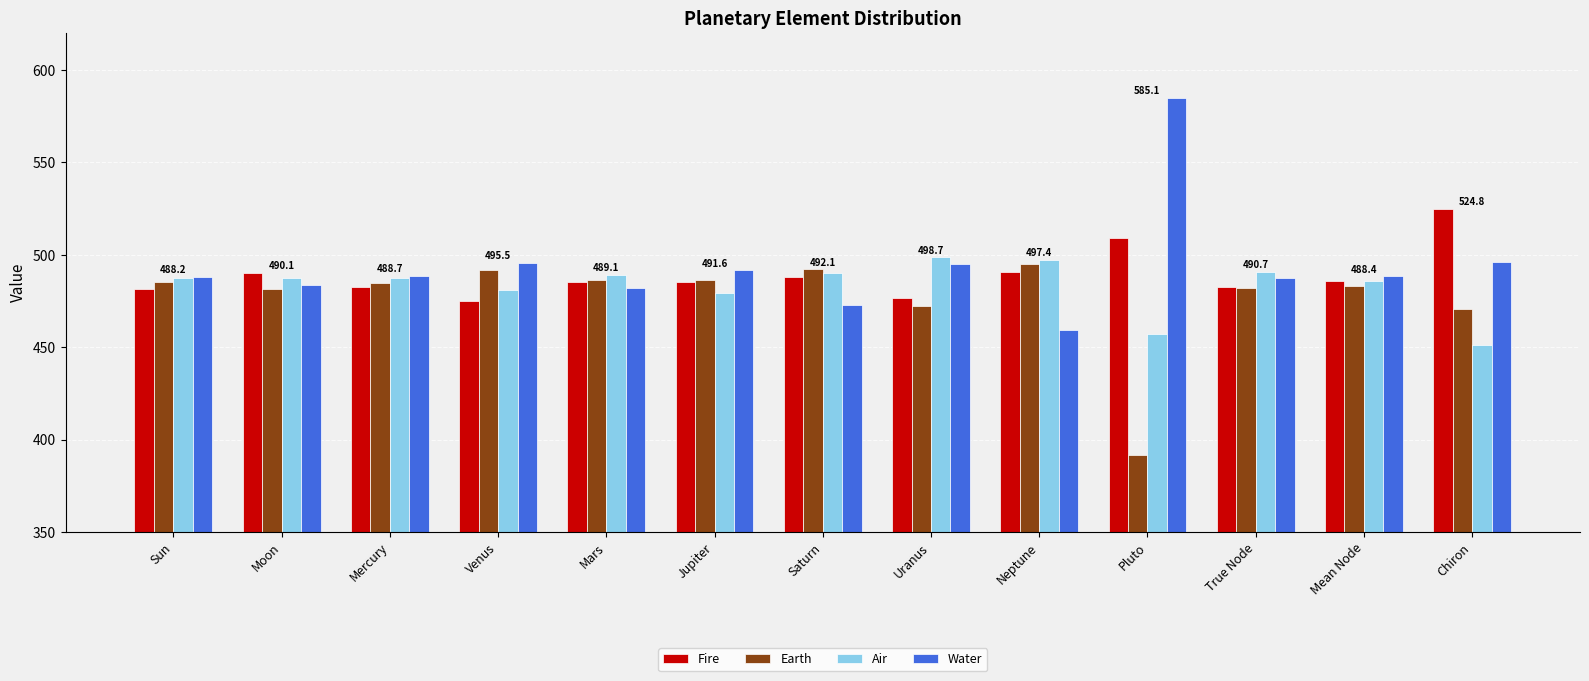

What is the sum of the Water values at Mars and Jupiter?

973.5